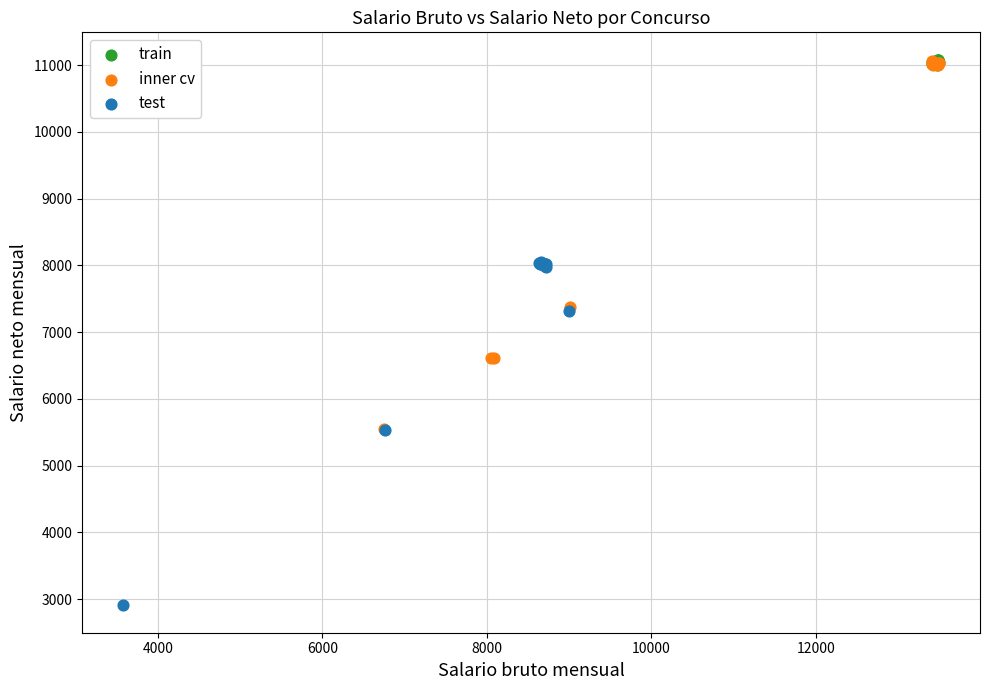

Which series contains the lowest Y value?

test